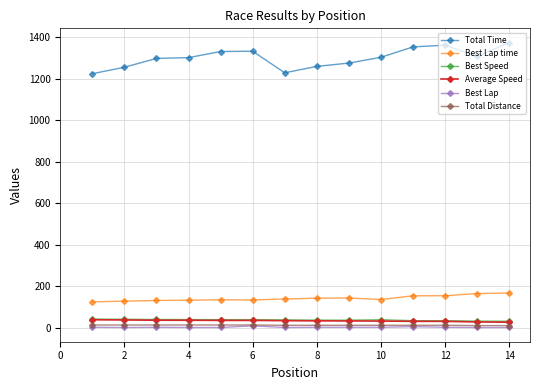

What is the minimum value shown in the chart?

1.0